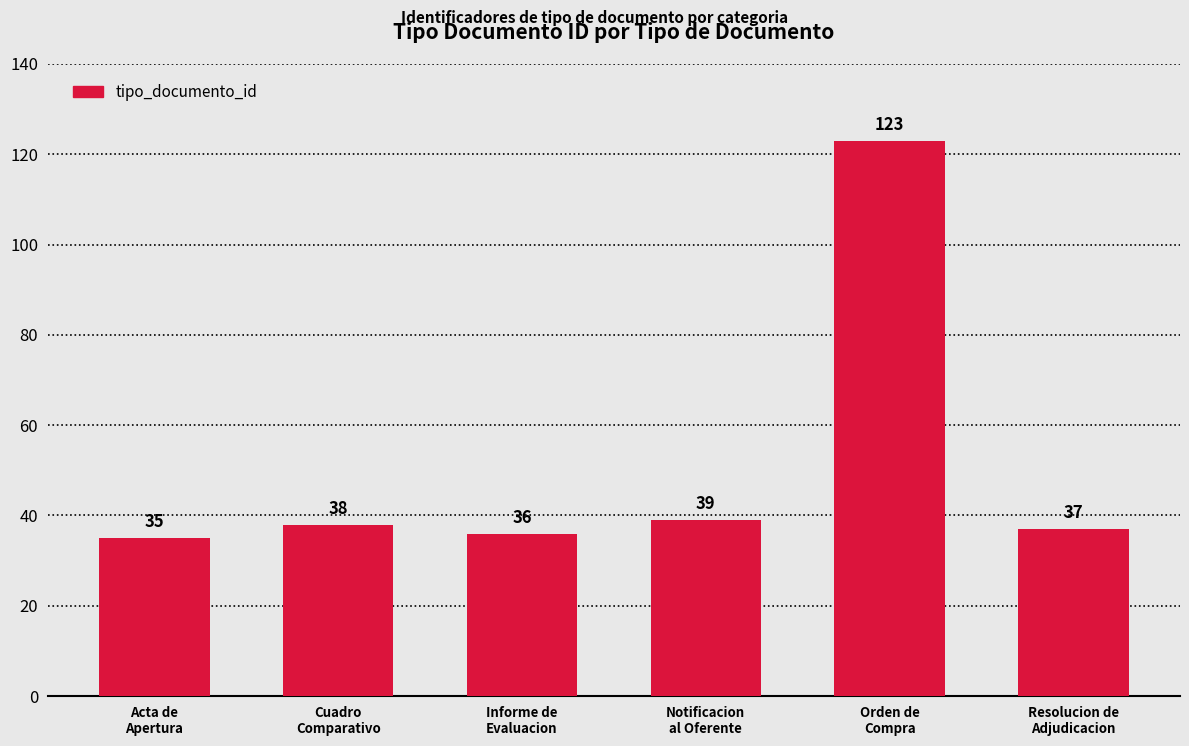

Rank the categories by value from highest to lowest.

Orden de
Compra, Notificacion
al Oferente, Cuadro
Comparativo, Resolucion de
Adjudicacion, Informe de
Evaluacion, Acta de
Apertura